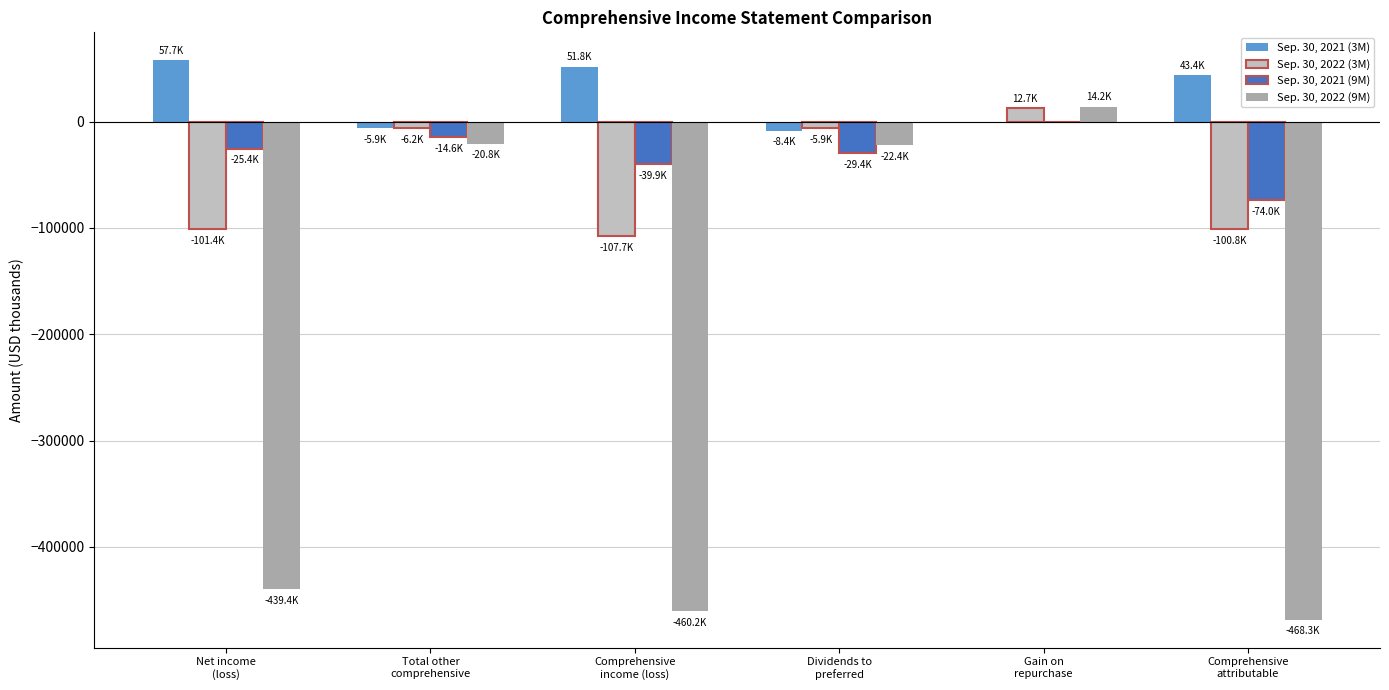

What is the difference between the Sep. 30, 2021 (9M) values at Comprehensive
attributable and Comprehensive
income (loss)?

34083